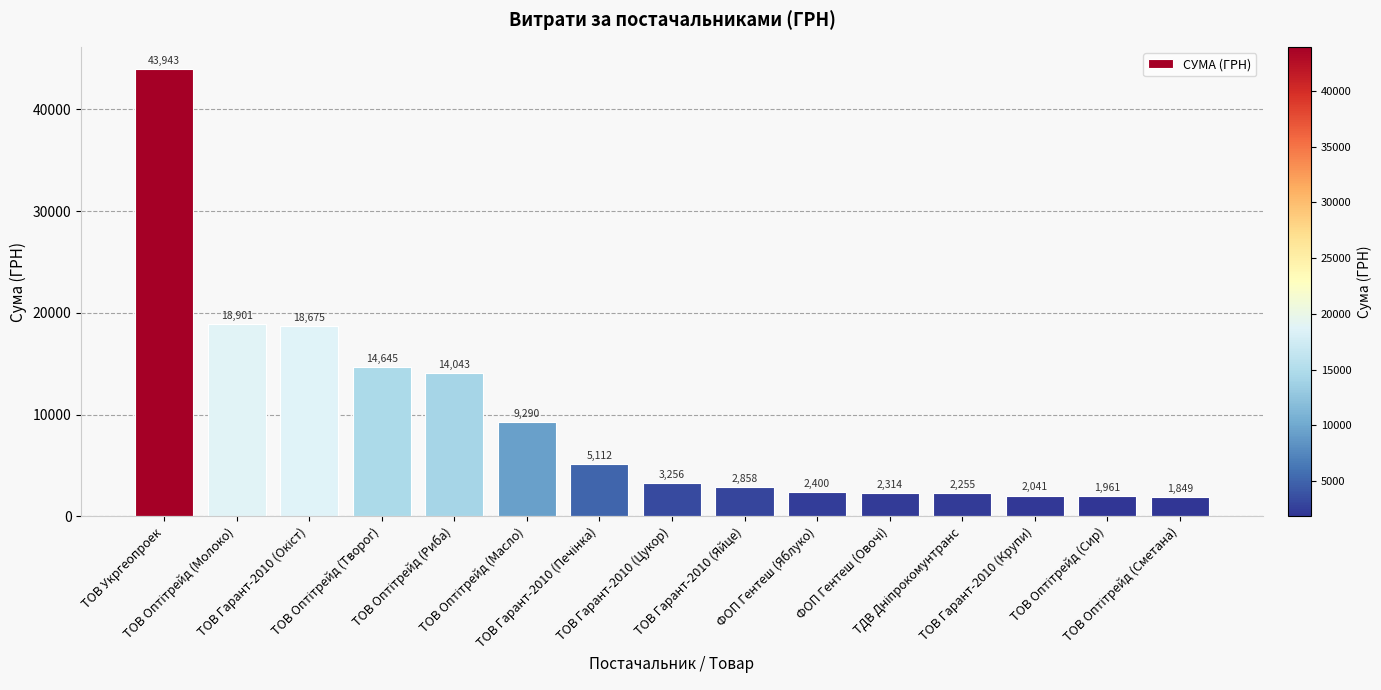

What is the greatest value displayed?

43943.4